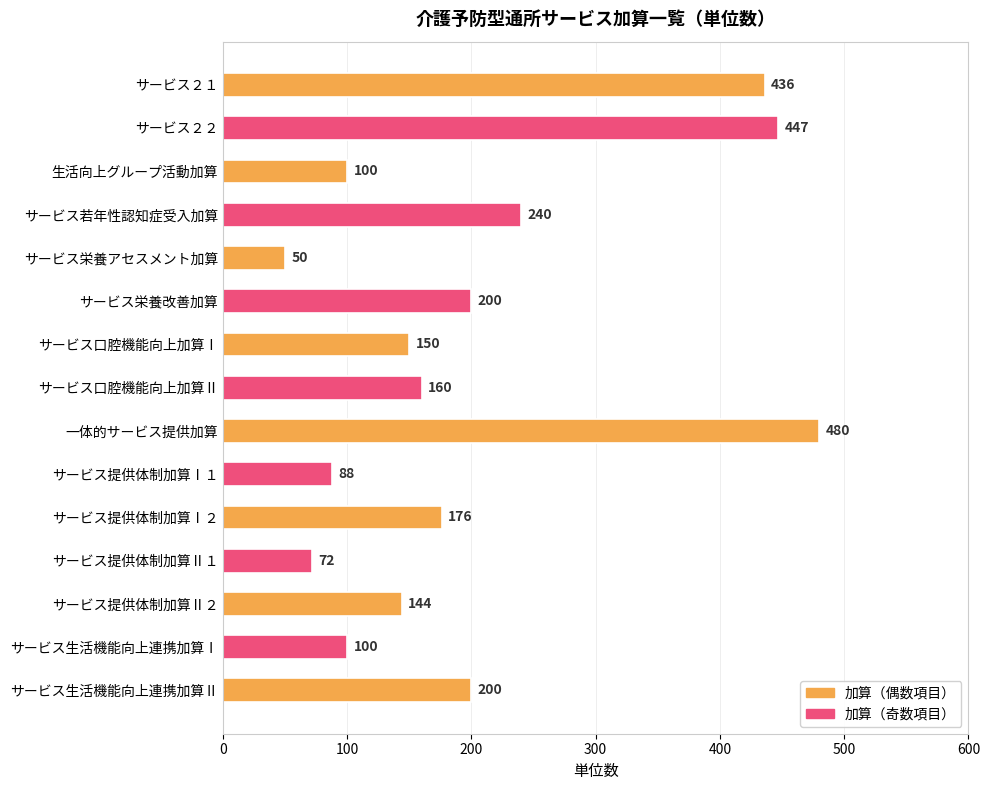

Reading top to bottom, extract all data points from this chart.

サービス２１=436	サービス２２=447	生活向上グループ活動加算=100	サービス若年性認知症受入加算=240	サービス栄養アセスメント加算=50	サービス栄養改善加算=200	サービス口腔機能向上加算Ⅰ=150	サービス口腔機能向上加算Ⅱ=160	一体的サービス提供加算=480	サービス提供体制加算Ⅰ１=88	サービス提供体制加算Ⅰ２=176	サービス提供体制加算Ⅱ１=72	サービス提供体制加算Ⅱ２=144	サービス生活機能向上連携加算Ⅰ=100	サービス生活機能向上連携加算Ⅱ=200